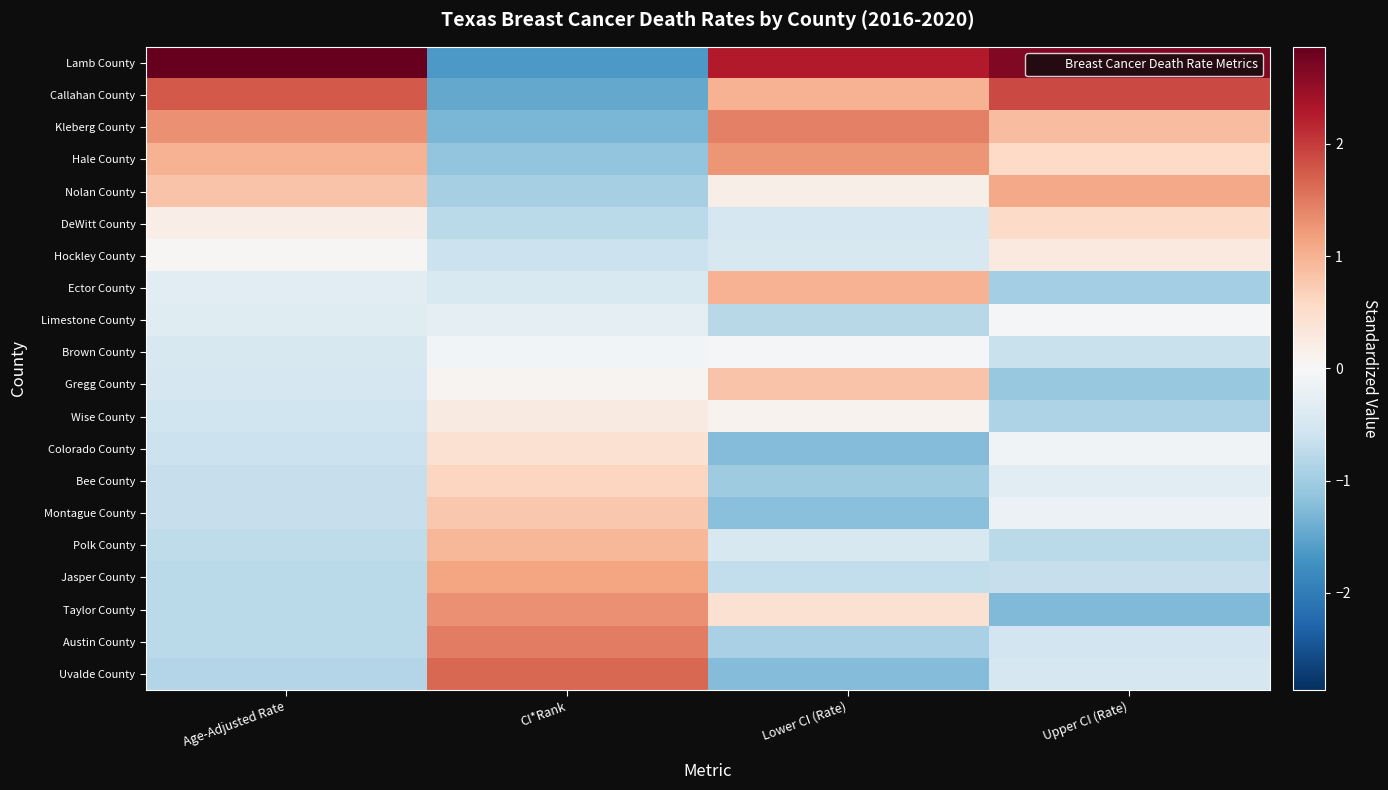

At Upper CI (Rate), list the series in order from smallest to largest.

Taylor County, Gregg County, Ector County, Wise County, Polk County, Jasper County, Brown County, Austin County, Uvalde County, Bee County, Montague County, Colorado County, Limestone County, Hockley County, DeWitt County, Hale County, Kleberg County, Nolan County, Callahan County, Lamb County